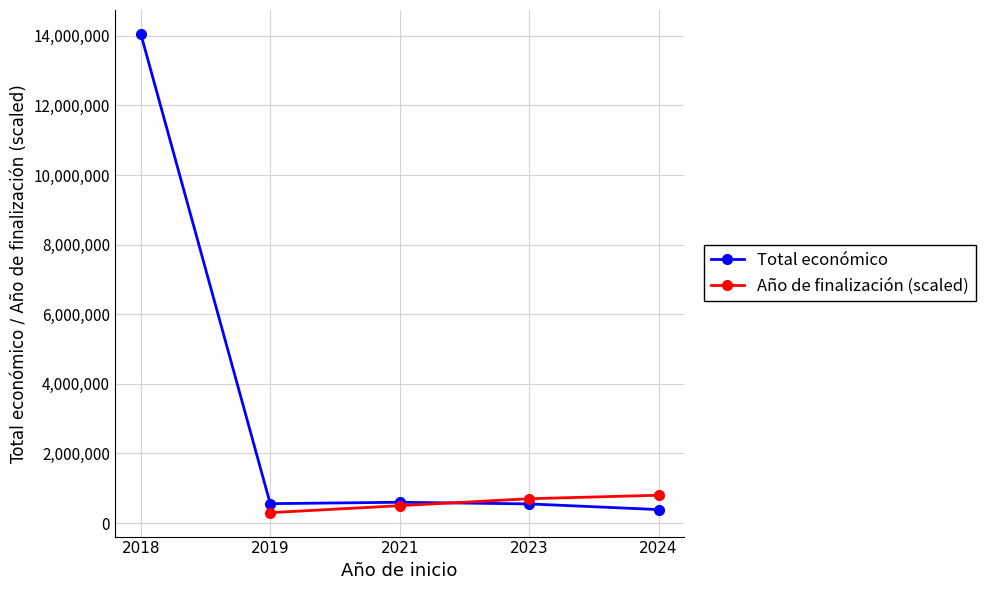

What is the sum of all Total económico values?

16150434